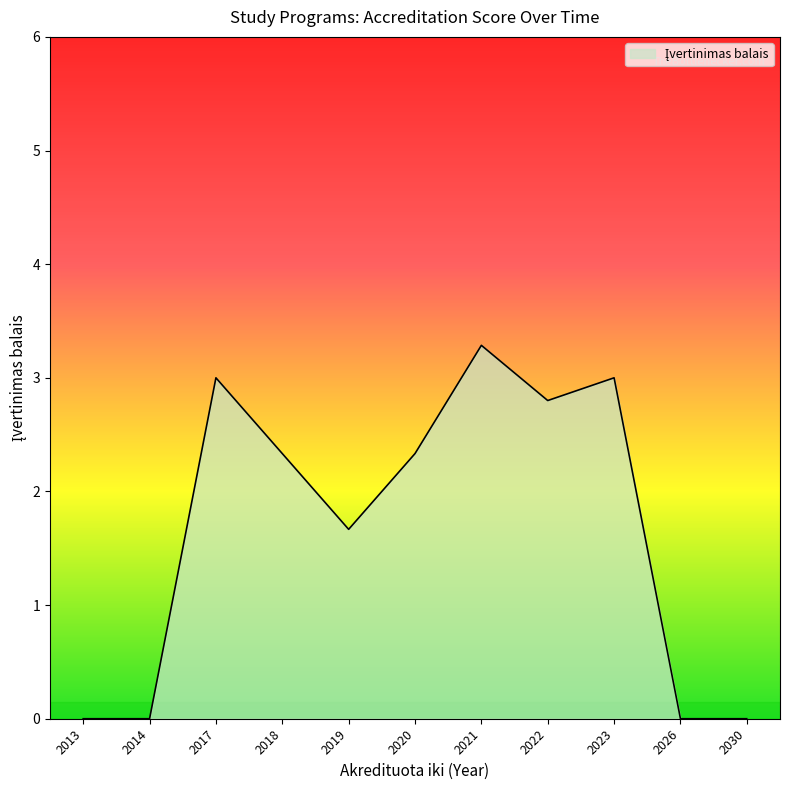

What is the approximate value at 2022?

2.8